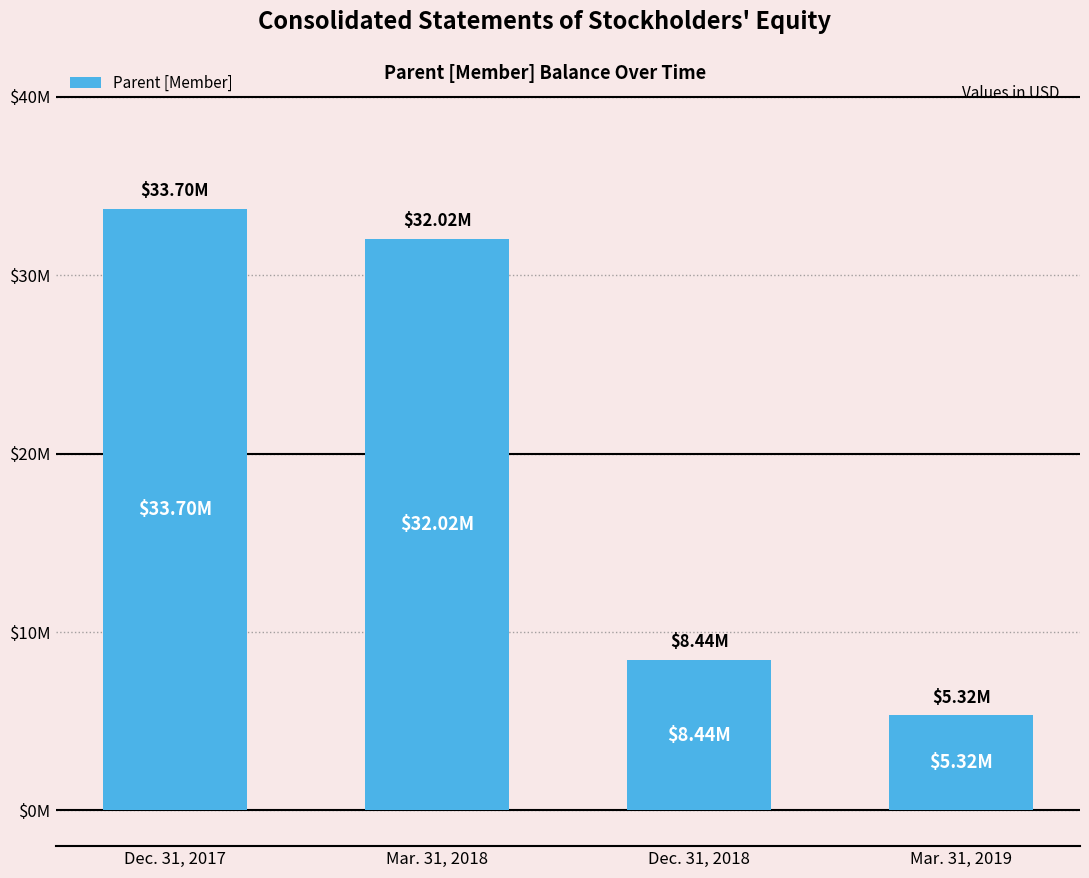

Are the bars horizontal?

No